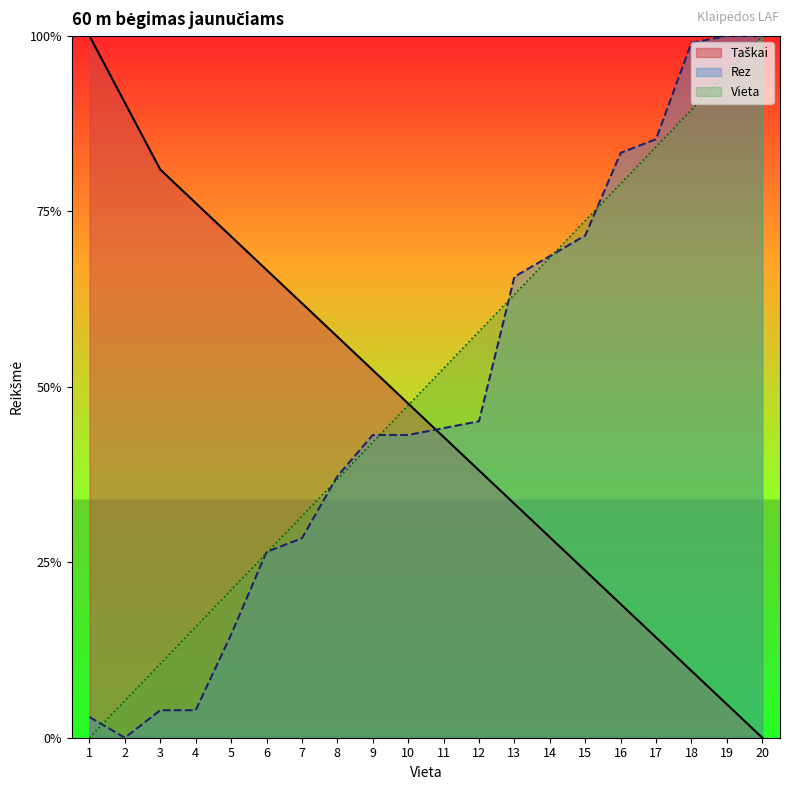

What is the difference between the maximum and minimum values in the Vieta series?

1.0